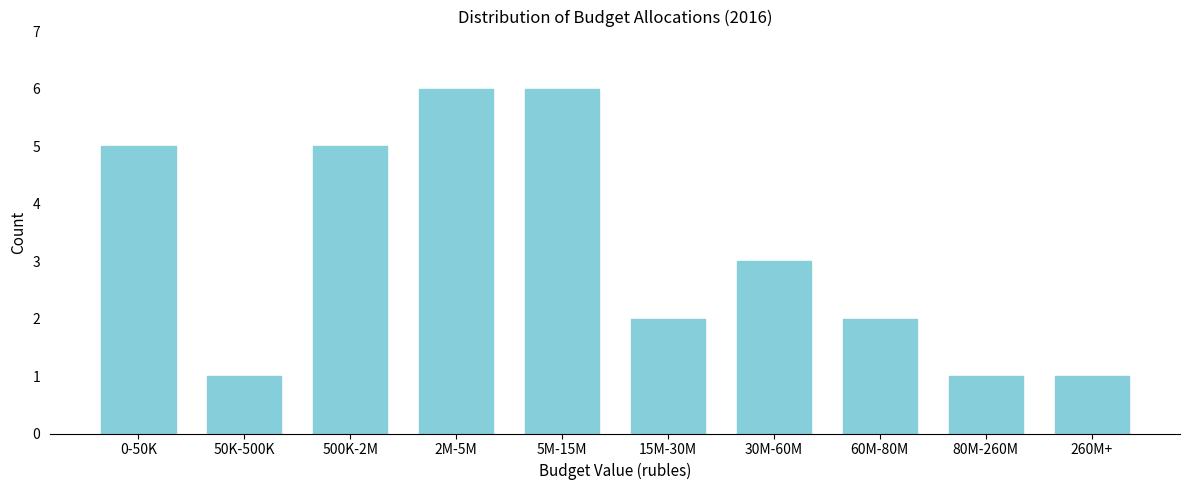

Reading left to right, list all the values displayed in this chart.

0-50K=5	50K-500K=1	500K-2M=5	2M-5M=6	5M-15M=6	15M-30M=2	30M-60M=3	60M-80M=2	80M-260M=1	260M+=1